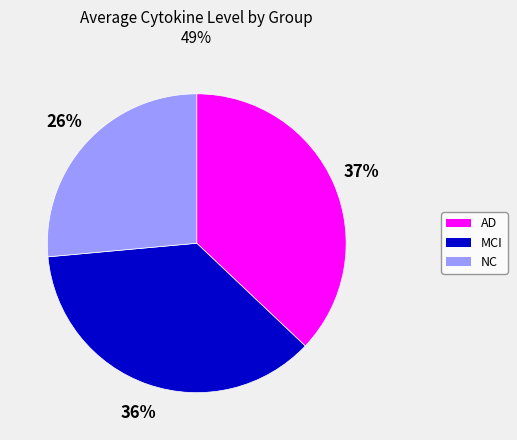

Which slice is the largest?

AD